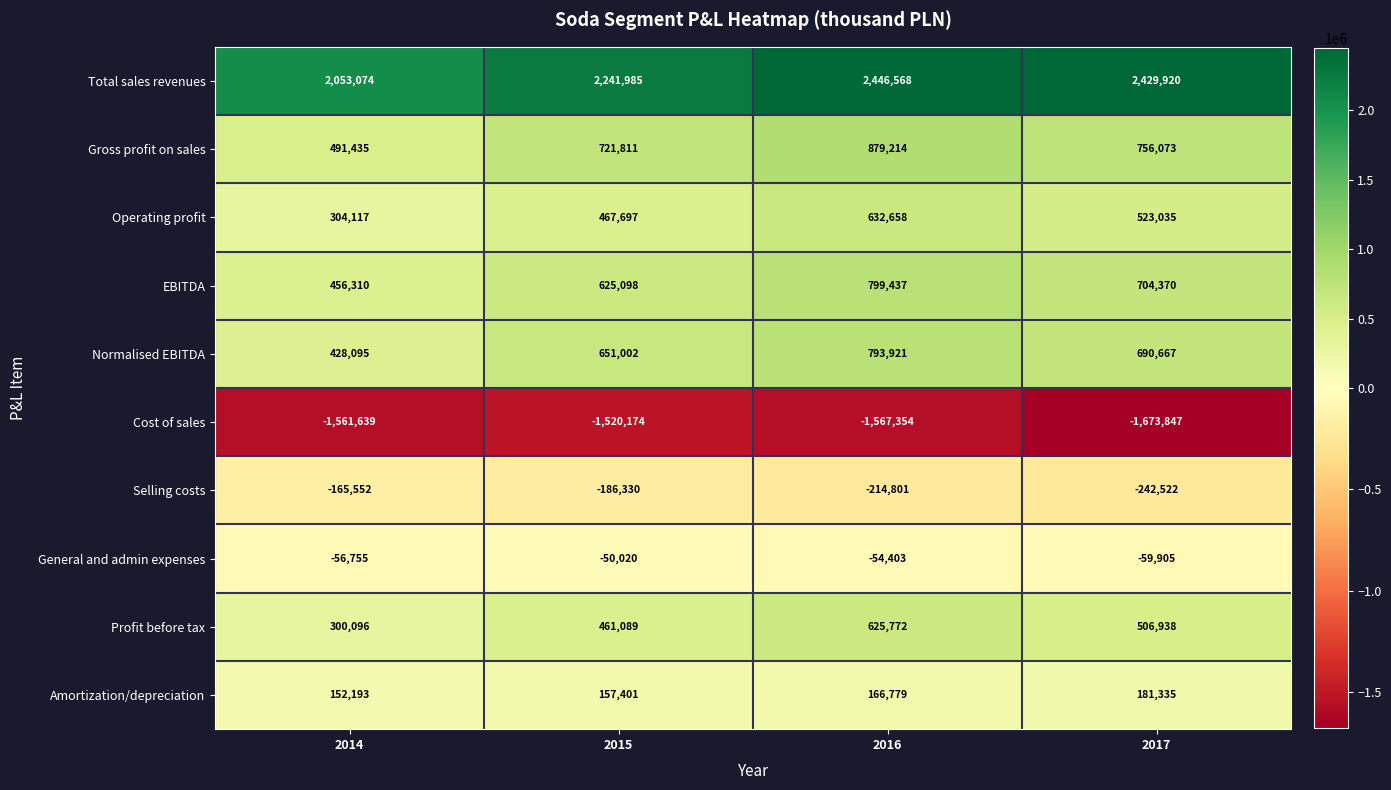

How many Operating profit values are between 467697 and 632658?

3